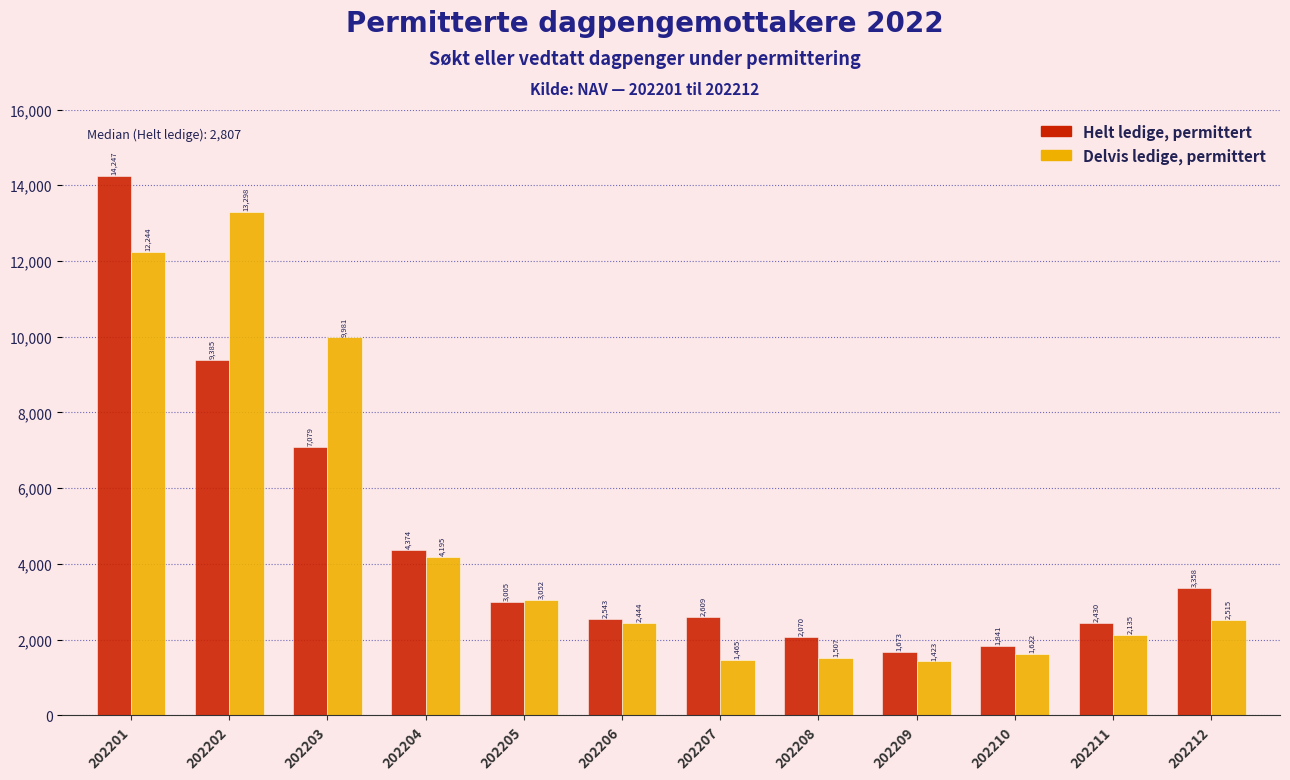

Reading left to right, extract all data points from this chart.

Helt ledige, permittert: 14247	9385	7079	4374	3005	2543	2609	2070	1673	1841	2430	3358
Delvis ledige, permittert: 12244	13298	9981	4195	3052	2444	1465	1507	1423	1622	2135	2515